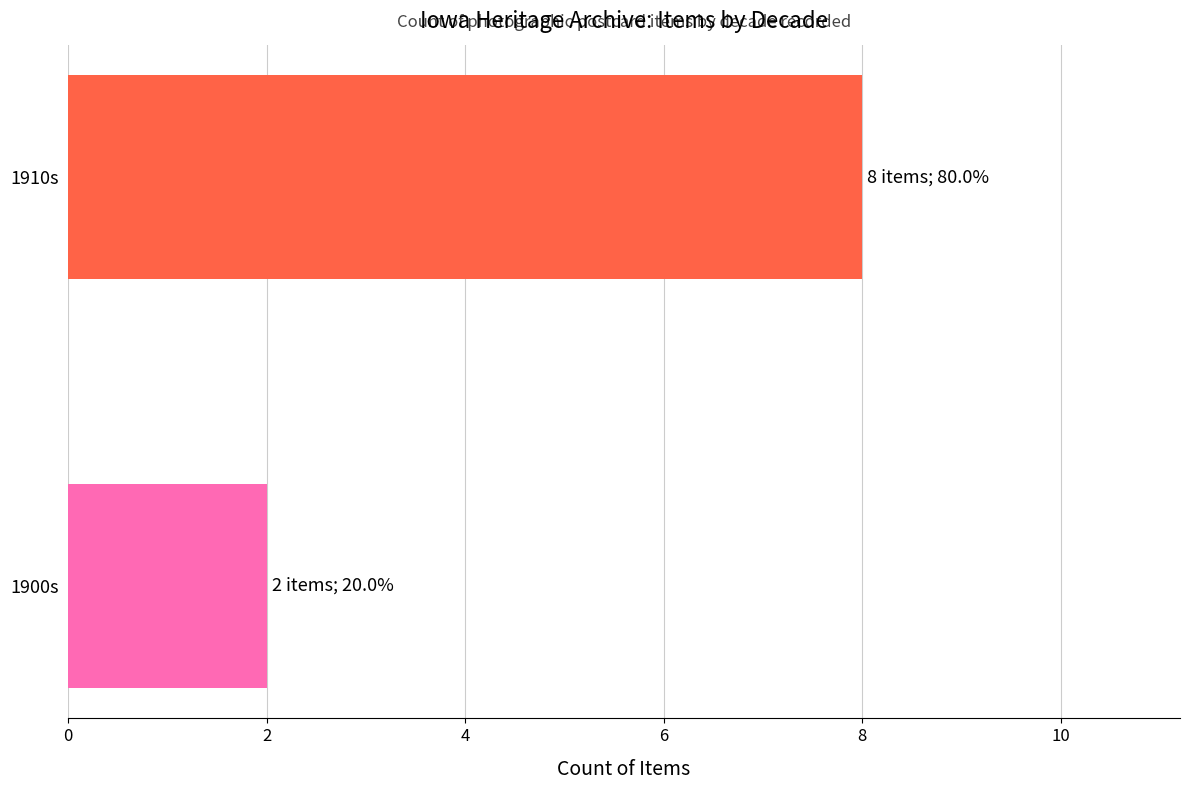

Between 1910s and 1900s, which is larger?

1910s